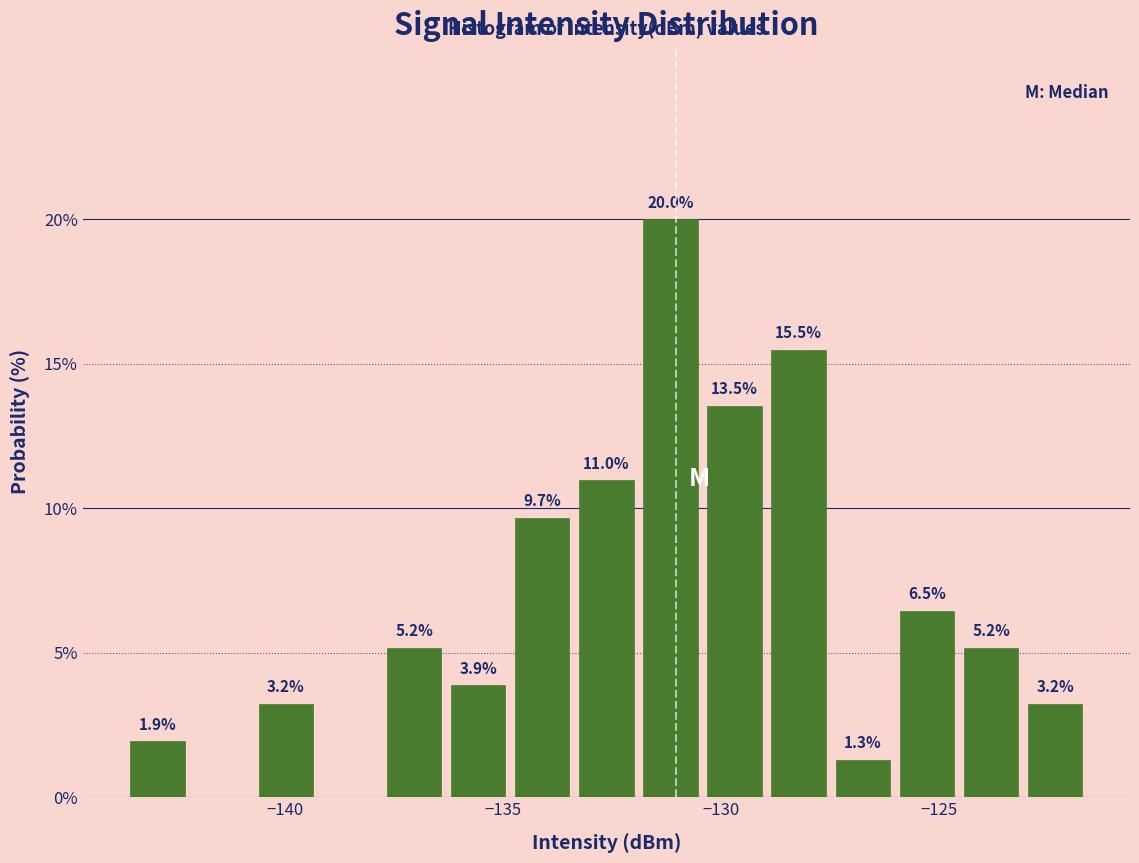

Around what value on the x-axis is the tallest bar? Give the approximate position of its centre, as read against the axis.

-131.0